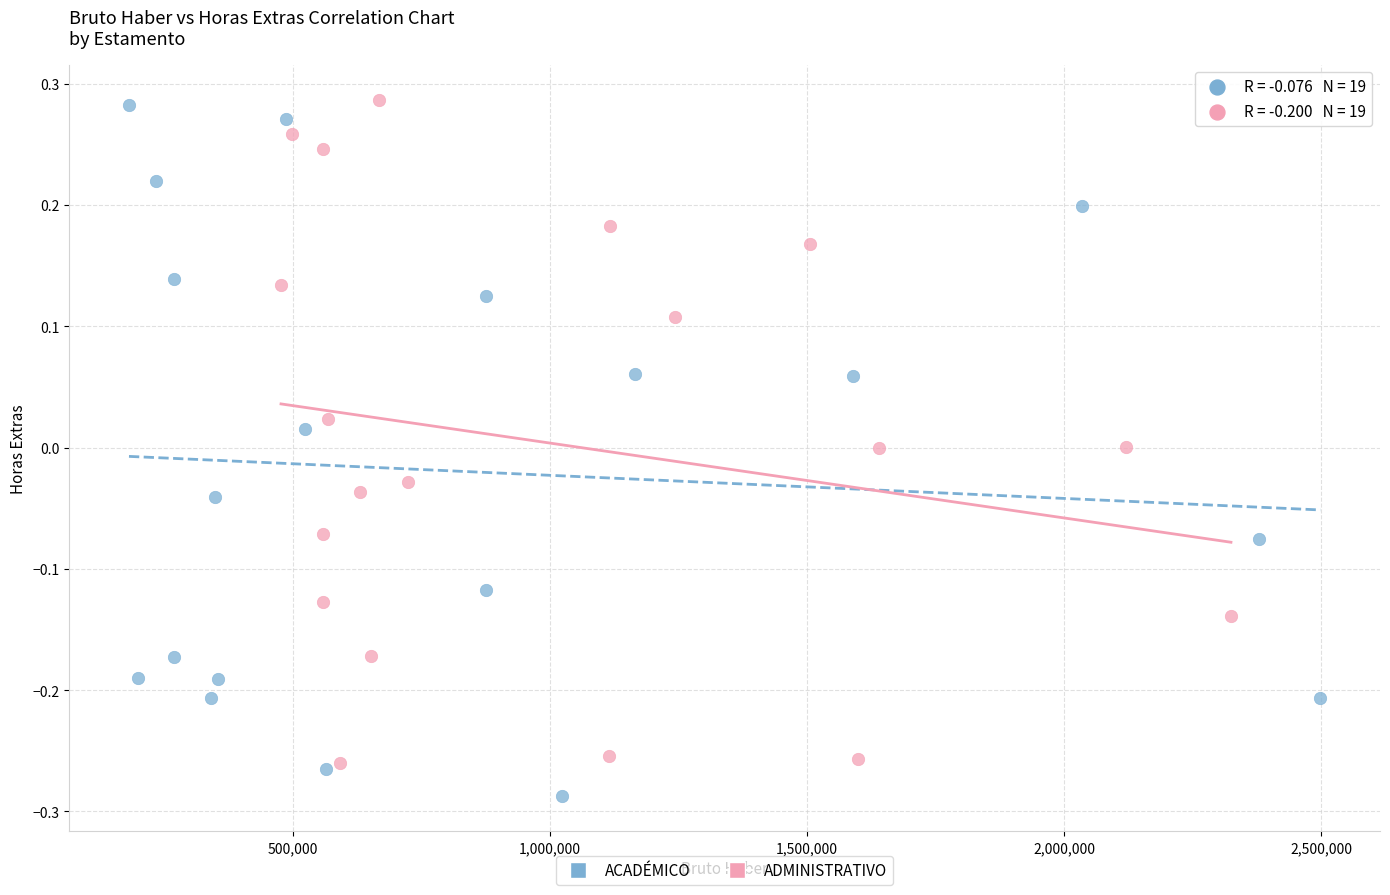

What are all the series names shown in the legend?

ACADÉMICO, ADMINISTRATIVO